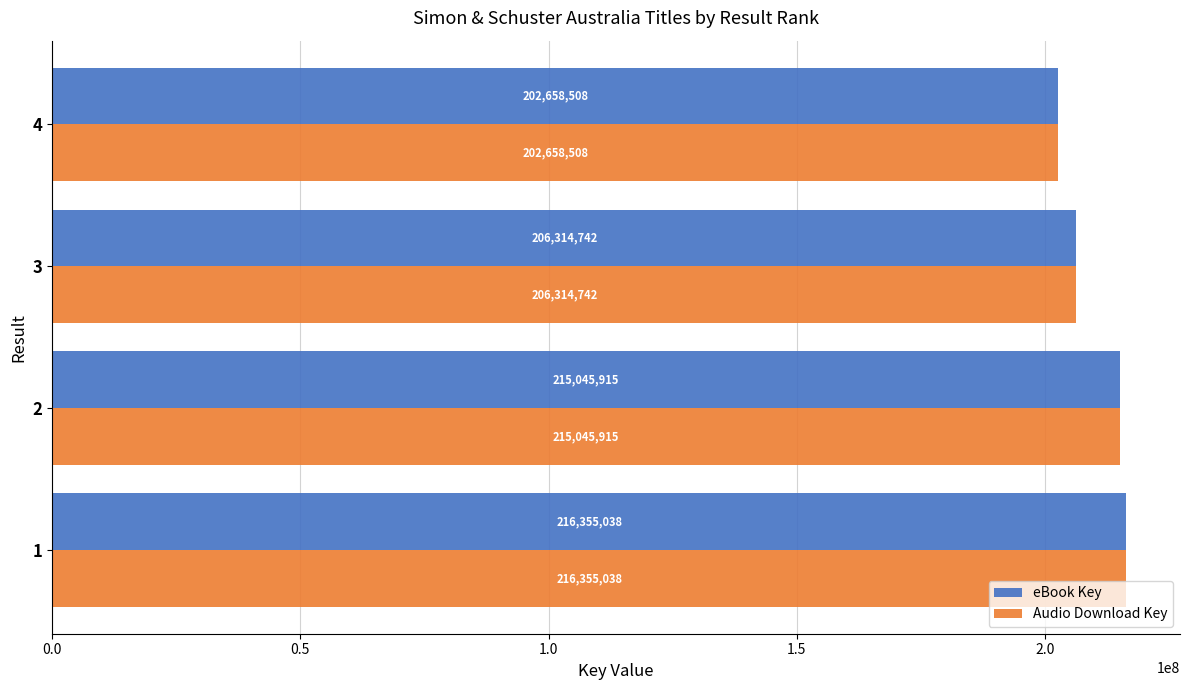

How many values in the Audio Download Key series are below 215045915?

2